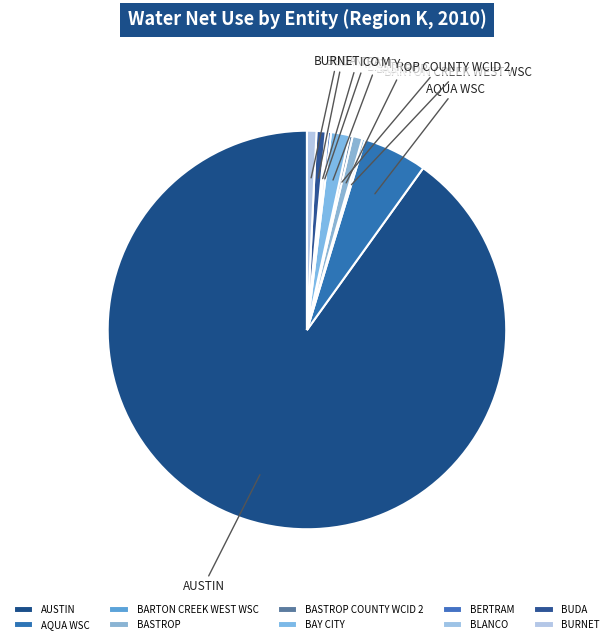

Is there any slice that represents more than half of the pie?

Yes